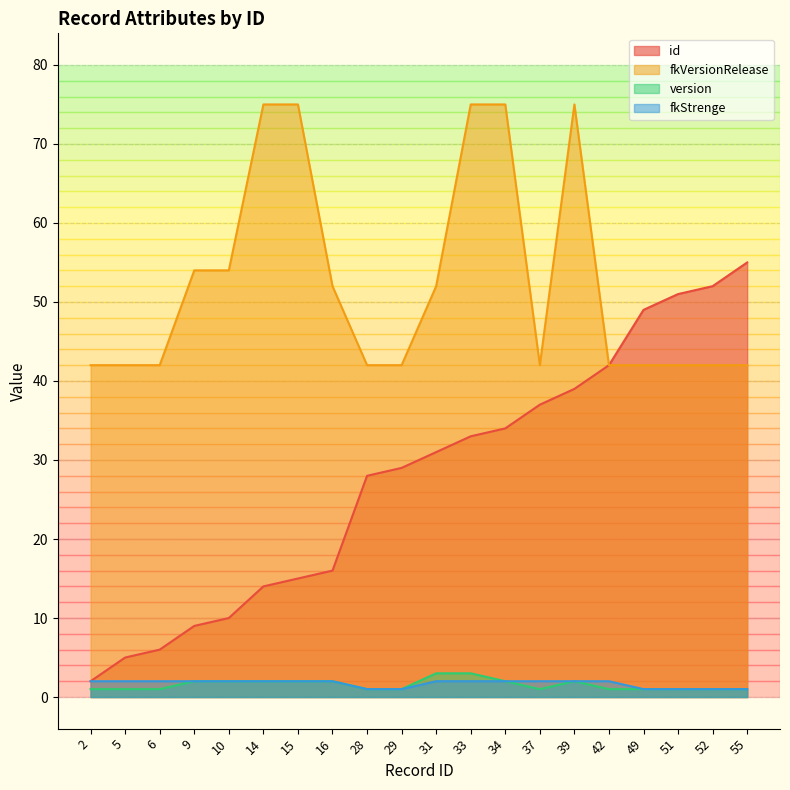

The value of fkVersionRelease at 15 is 117. True or false?

False